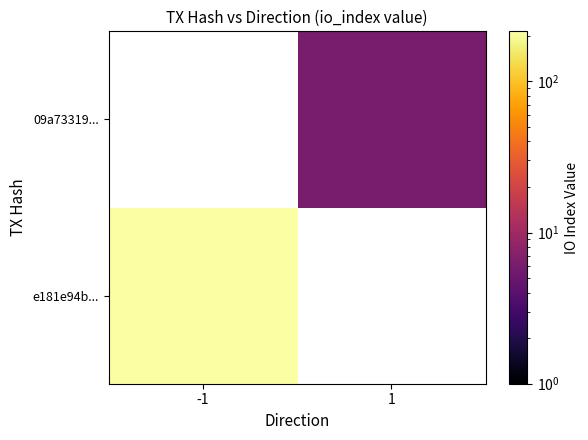

Count the number of categories in the chart.

2